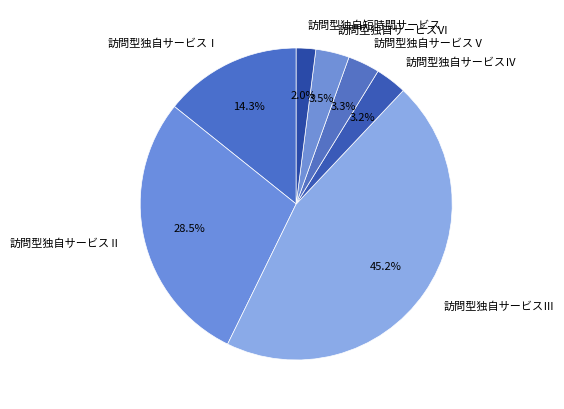

Which has a higher value, 訪問型独自短時間サービス or 訪問型独自サービスⅢ?

訪問型独自サービスⅢ